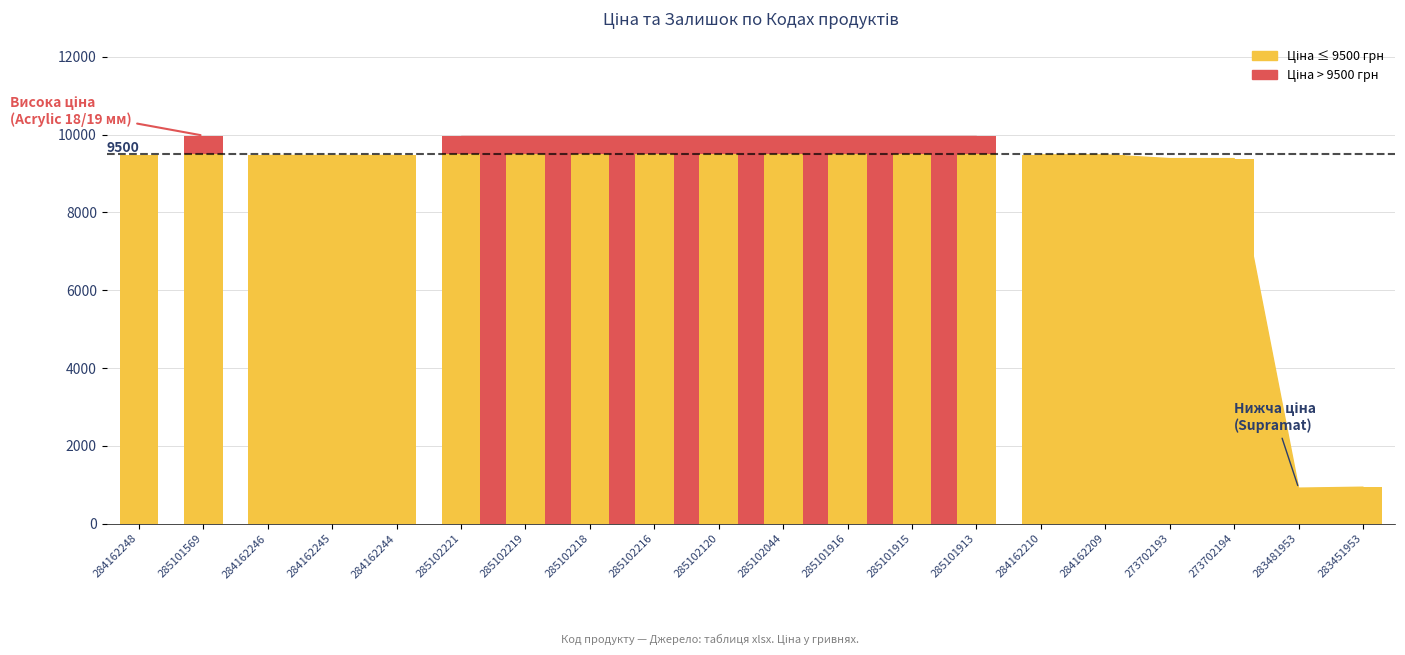

Reading left to right, transcribe all the data shown in this chart.

284162248=9480.1	285101569=9500.0	284162246=9480.1	284162245=9480.1	284162244=9480.1	285102221=9500.0	285102219=9500.0	285102218=9500.0	285102216=9500.0	285102120=9500.0	285102044=9500.0	285101916=9500.0	285101915=9500.0	285101913=9500.0	284162210=9480.1	284162209=9480.1	273702193=9384.0	273702194=9384.0	283481953=910.4	283451953=934.5